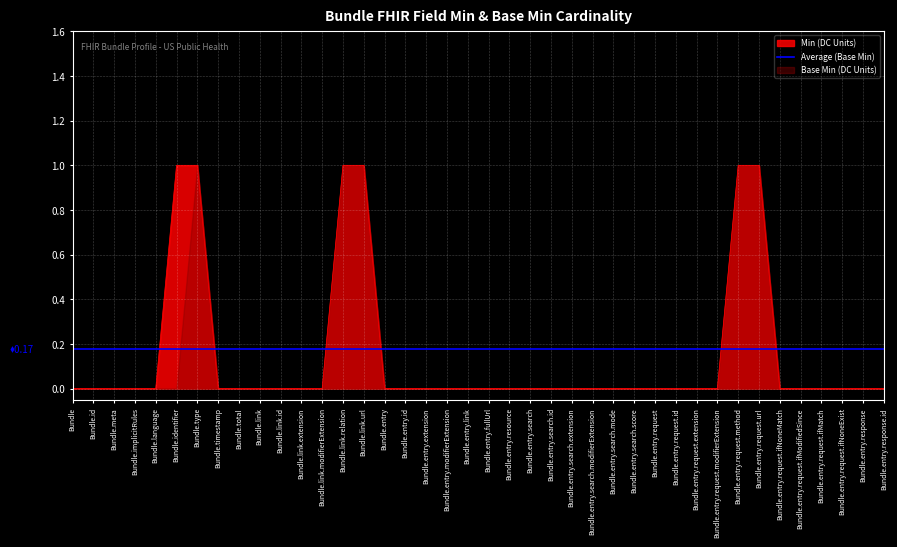

Where is Average nearest to the value 0?

Bundle